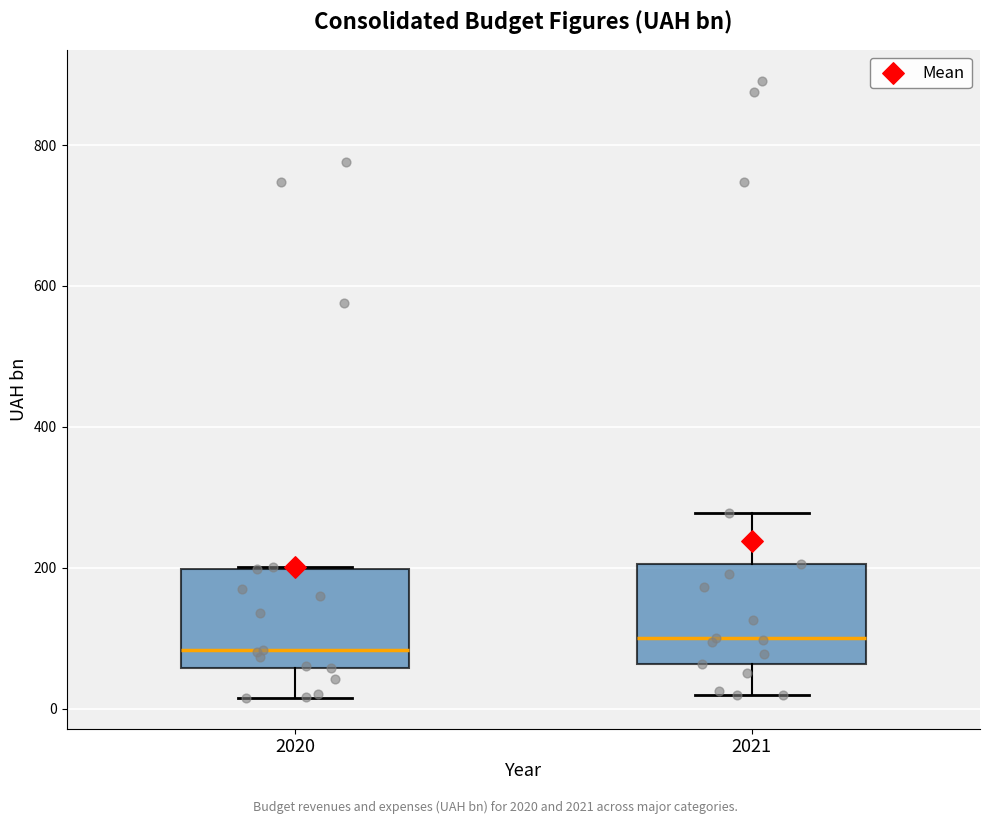

Reading left to right, read every box against the y-axis: the position of its median line, the range the box covers, and the ends of its whiskers. The values are not printed on the chart, so give them approximately, as read against the axis.

2020: median 80, box 60 to 200, whiskers 20 to 200
2021: median 100, box 60 to 200, whiskers 20 to 280